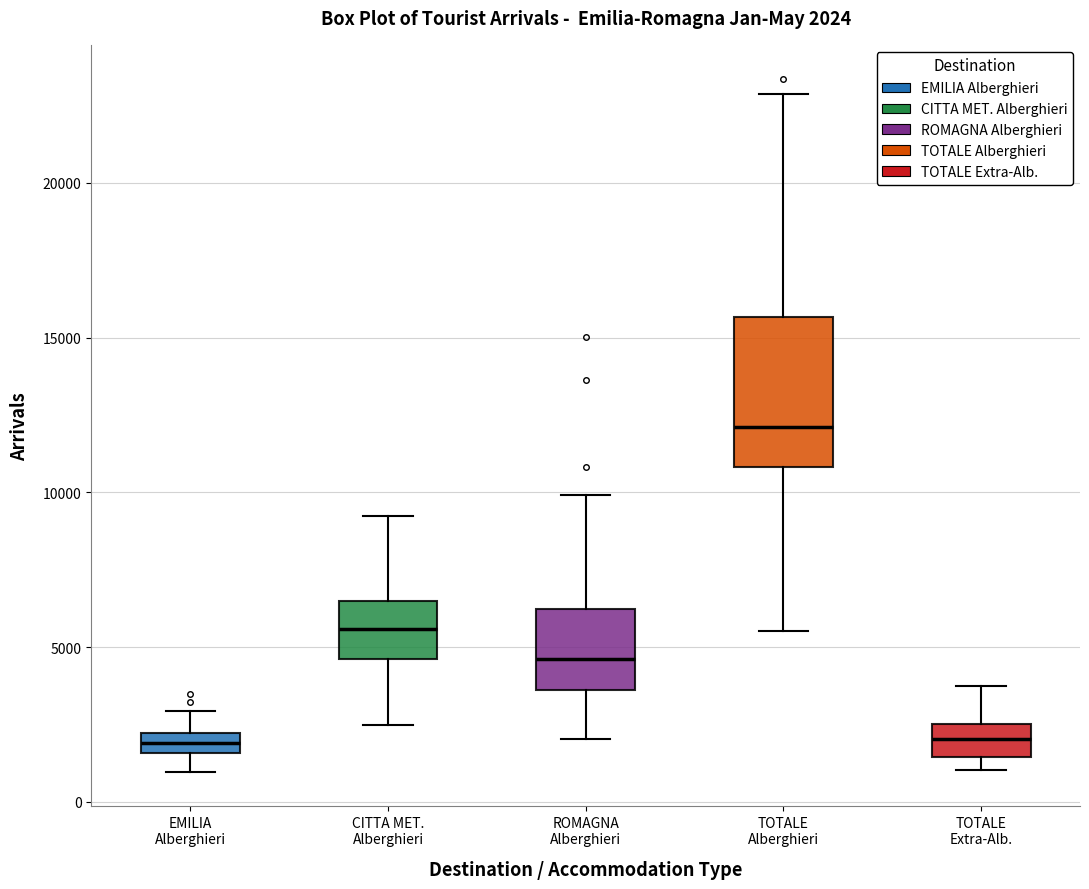

Which box has the highest median line?

TOTALE Alberghieri